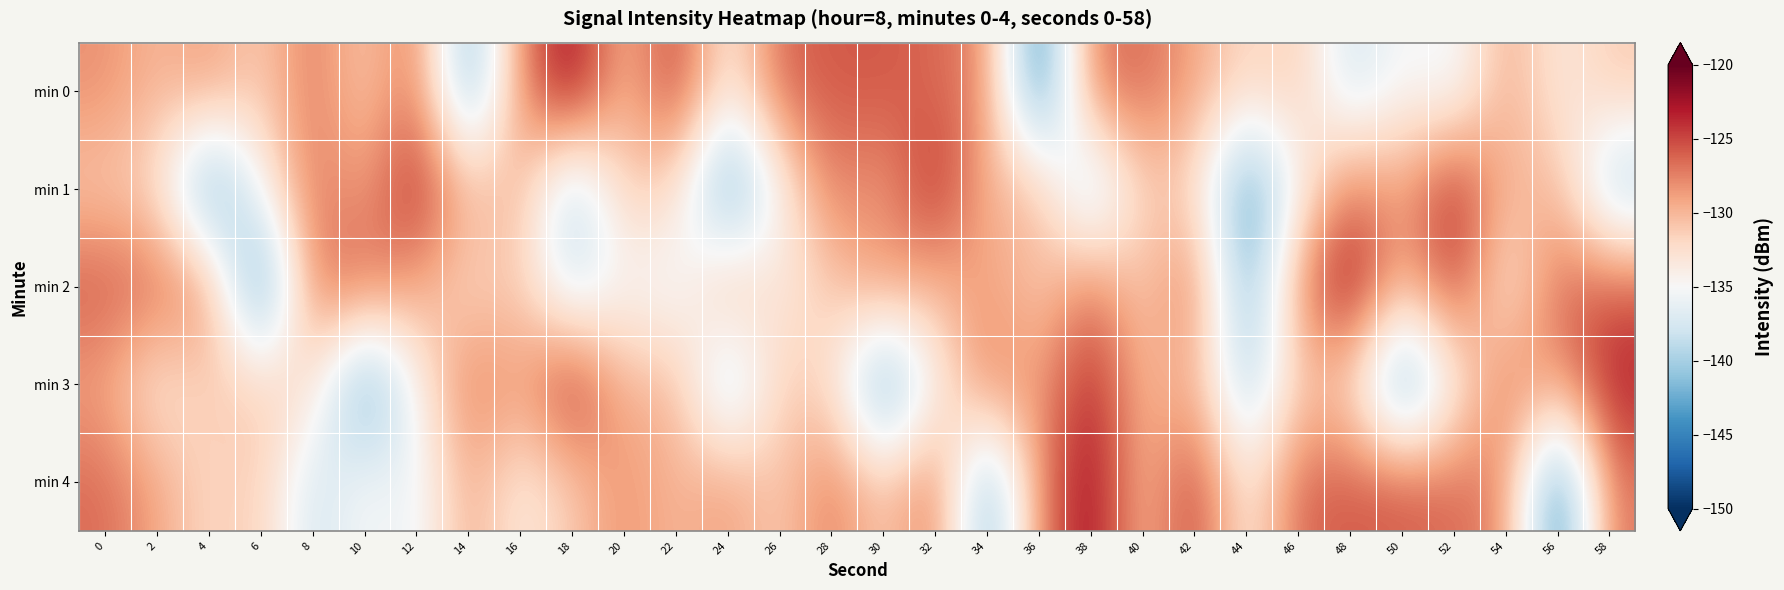

At 8, list the series in order from smallest to largest.

min 4, min 3, min 0, min 2, min 1